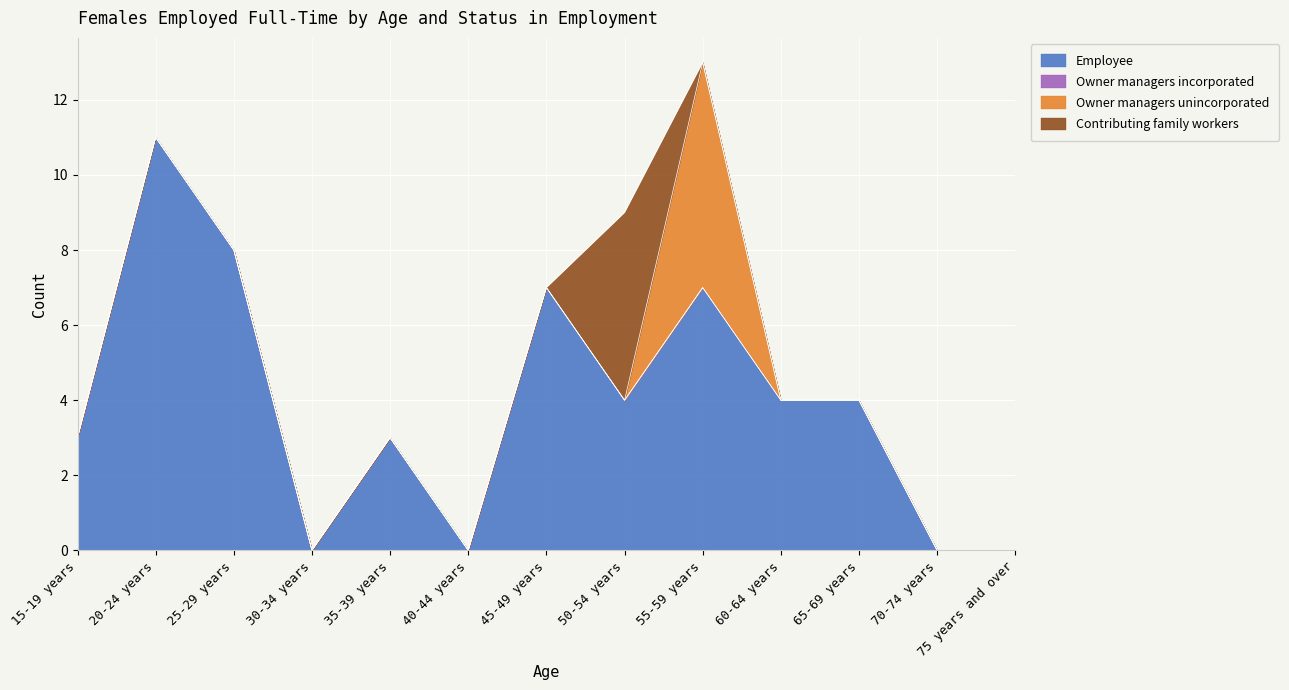

Reading right to left, what are all the values shown in this chart?

Employee: 75 years and over=0	70-74 years=0	65-69 years=4	60-64 years=4	55-59 years=7	50-54 years=4	45-49 years=7	40-44 years=0	35-39 years=3	30-34 years=0	25-29 years=8	20-24 years=11	15-19 years=3
Owner managers incorporated: 75 years and over=0	70-74 years=0	65-69 years=0	60-64 years=0	55-59 years=0	50-54 years=0	45-49 years=0	40-44 years=0	35-39 years=0	30-34 years=0	25-29 years=0	20-24 years=0	15-19 years=0
Owner managers unincorporated: 75 years and over=0	70-74 years=0	65-69 years=0	60-64 years=0	55-59 years=6	50-54 years=0	45-49 years=0	40-44 years=0	35-39 years=0	30-34 years=0	25-29 years=0	20-24 years=0	15-19 years=0
Contributing family workers: 75 years and over=0	70-74 years=0	65-69 years=0	60-64 years=0	55-59 years=0	50-54 years=5	45-49 years=0	40-44 years=0	35-39 years=0	30-34 years=0	25-29 years=0	20-24 years=0	15-19 years=0